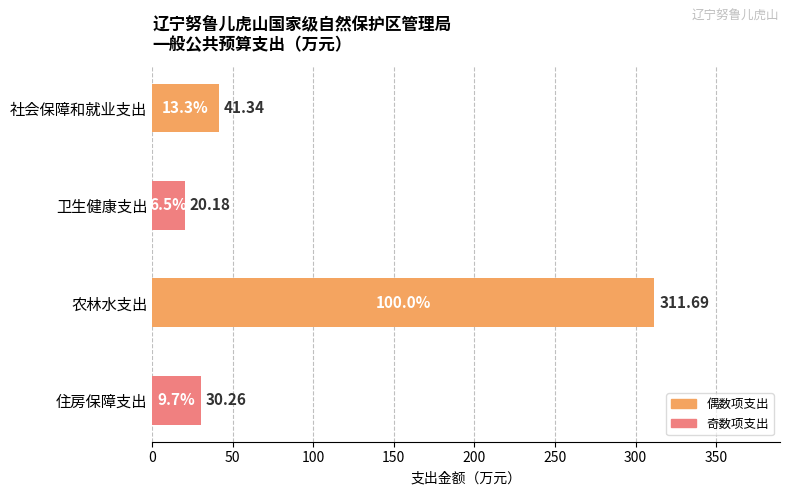

What is the label of the 4th bar from the top?

住房保障支出